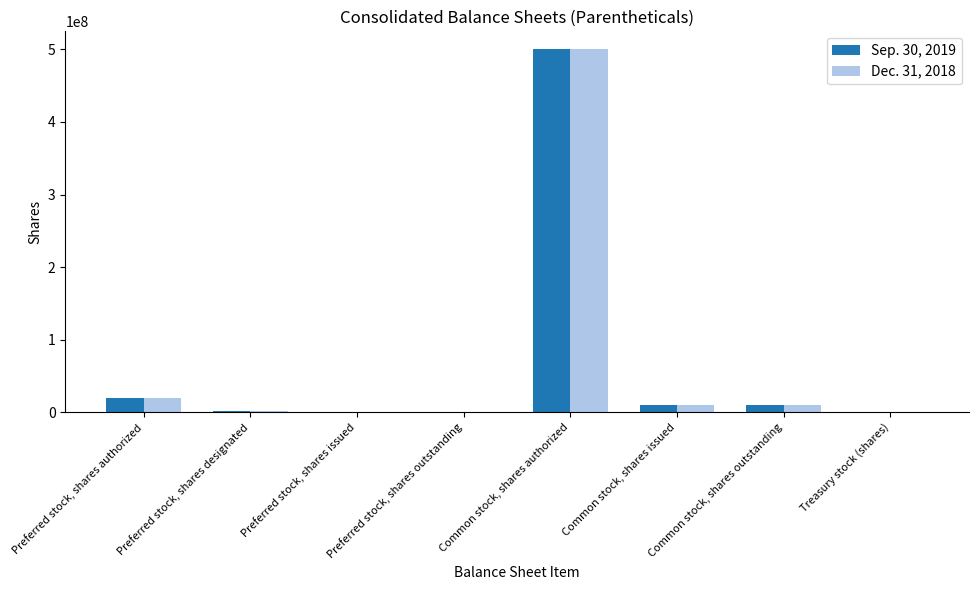

How many groups of bars are there?

8